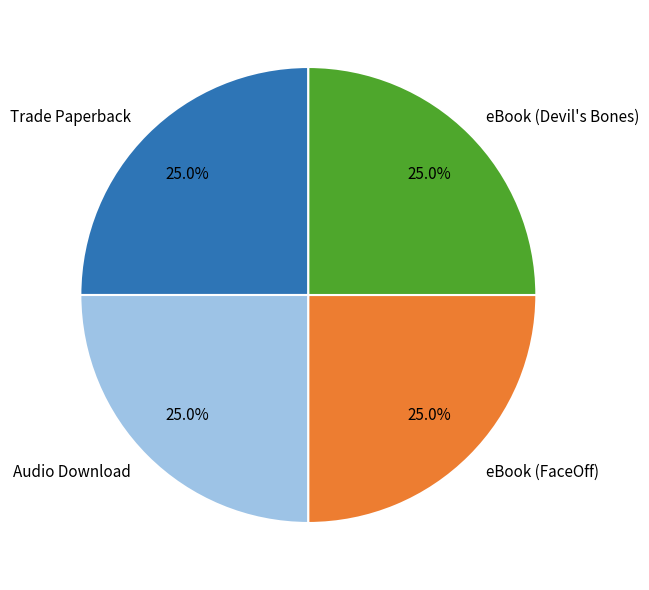

What portion of the pie excludes Audio Download?

75.0%